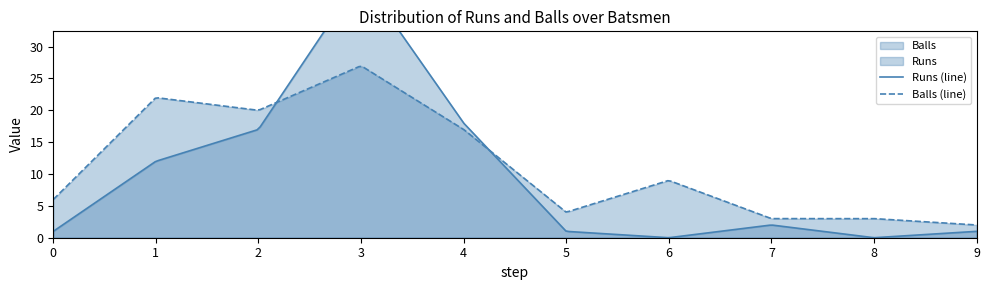

What is the maximum value for Balls (line)?

26.9